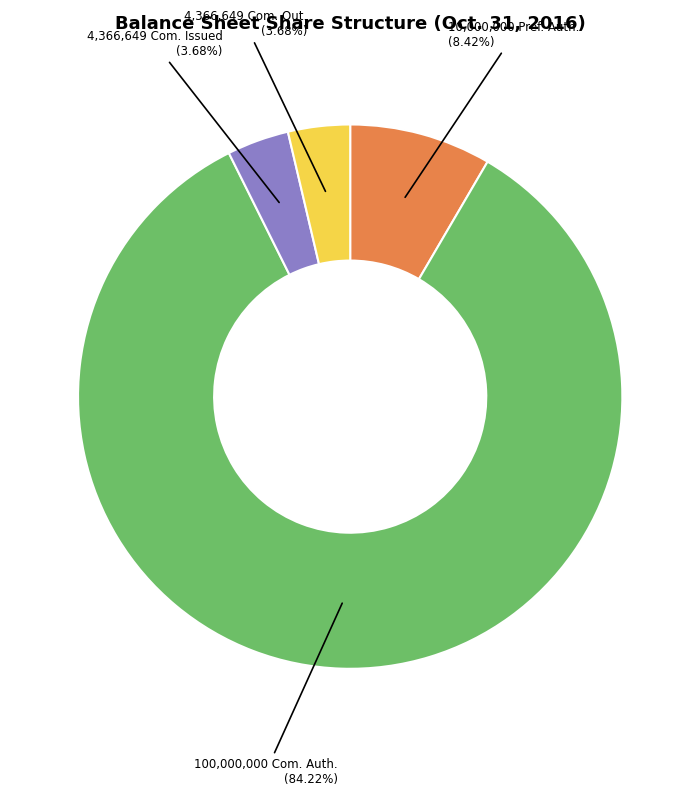

How many slices are in this pie chart?

4